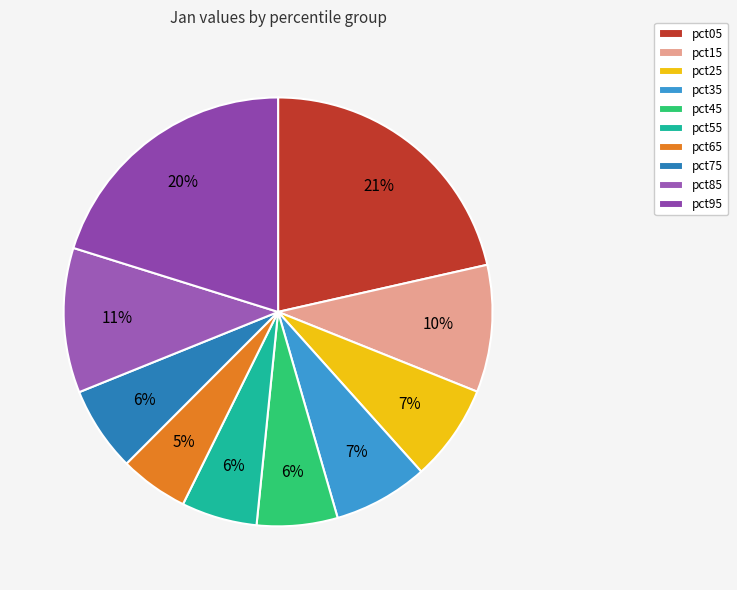

To the nearest percent, what is the difference between the largest and smallest slice percentages?

16%